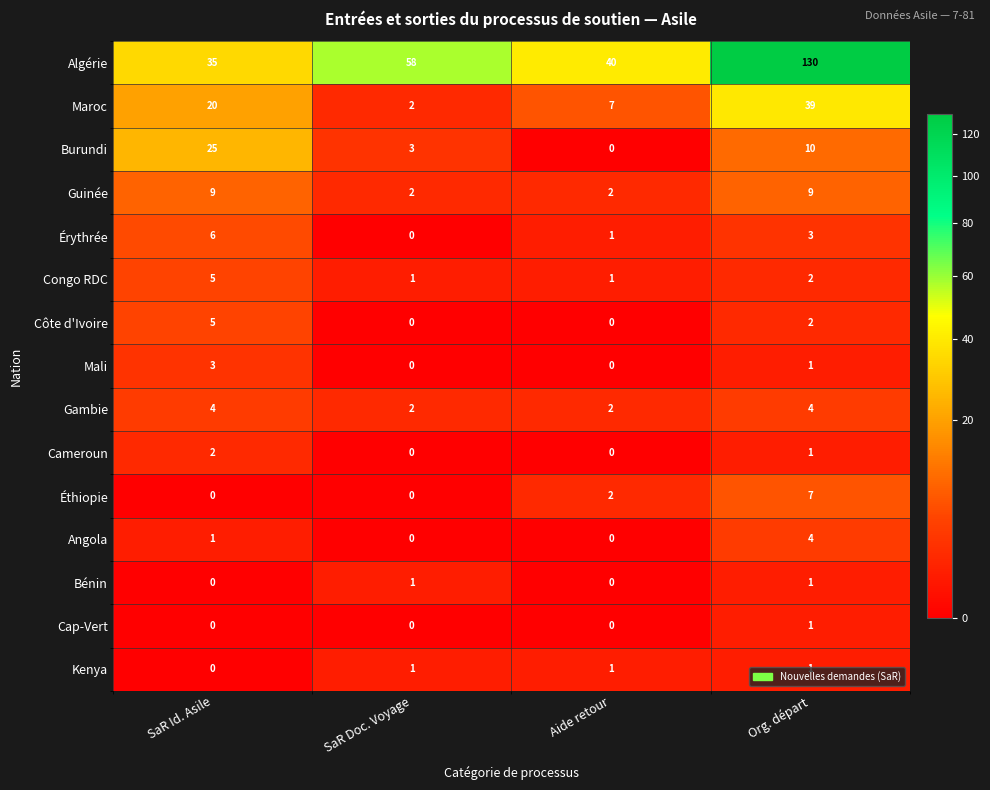

List the labels in order of Burundi value, largest first.

SaR Id. Asile, Org. départ, SaR Doc. Voyage, Aide retour